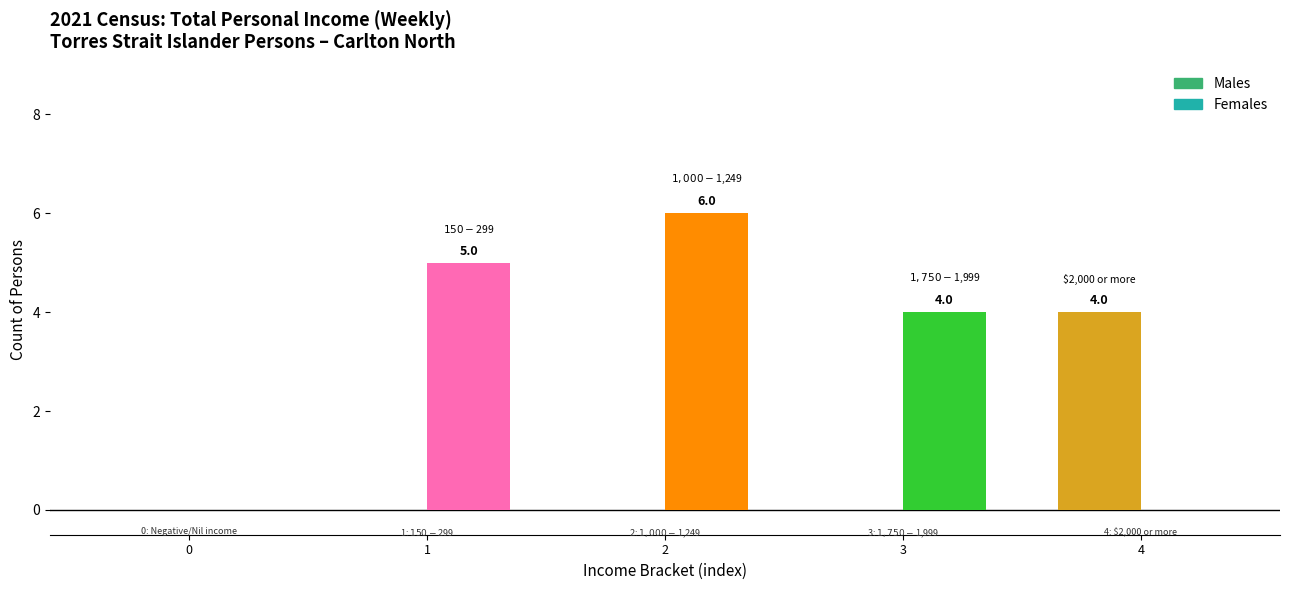

Which series has the largest range (max minus min)?

Females